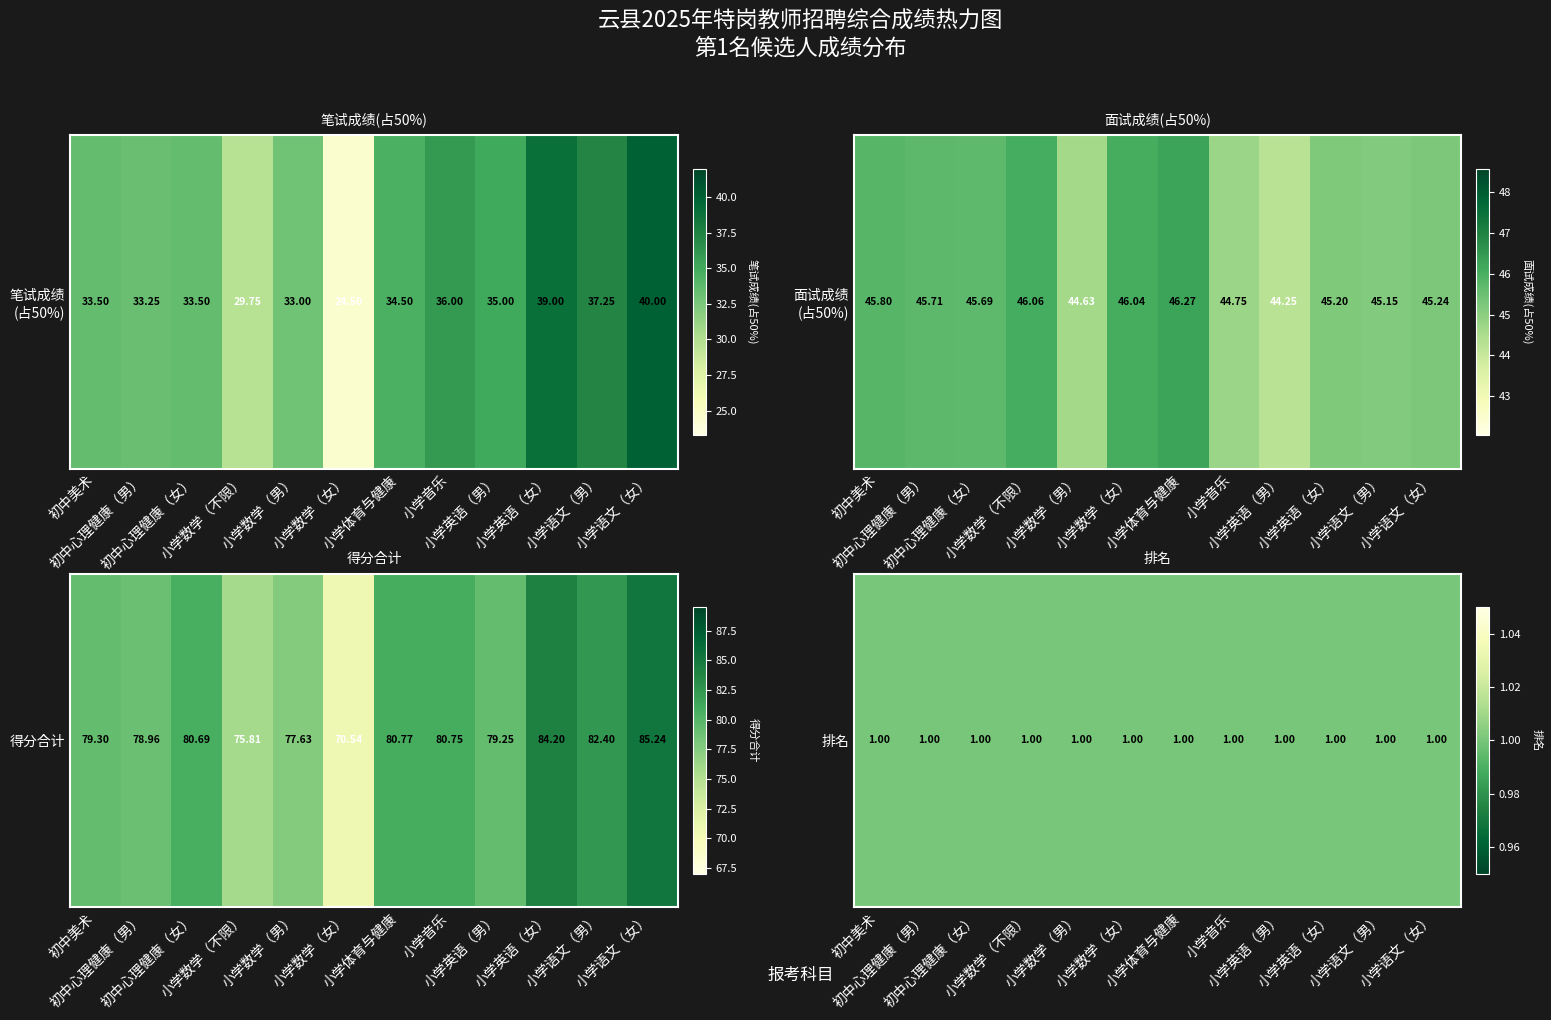

What is the difference between the second highest and second lowest values in the 面试成绩(占50%) series?

1.4